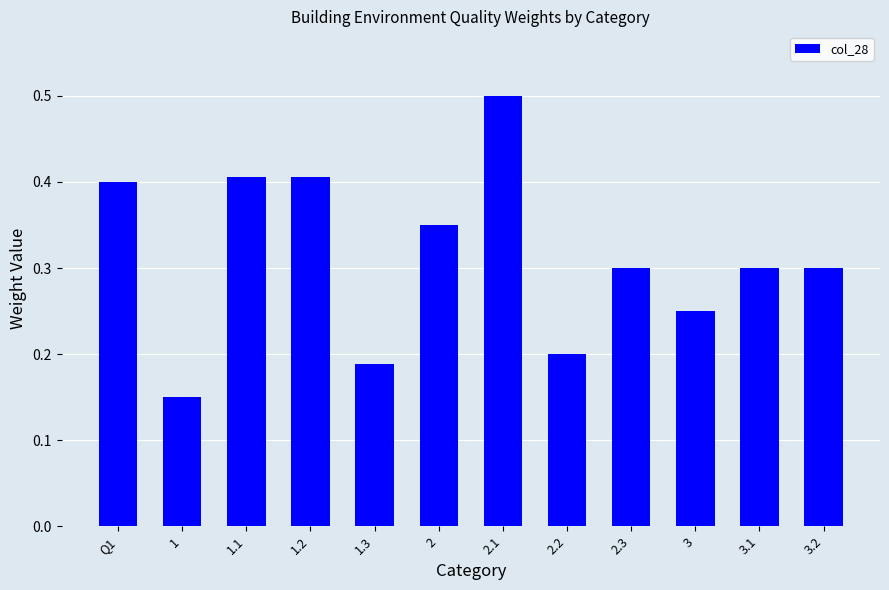

What position from the left is 1.2?

4